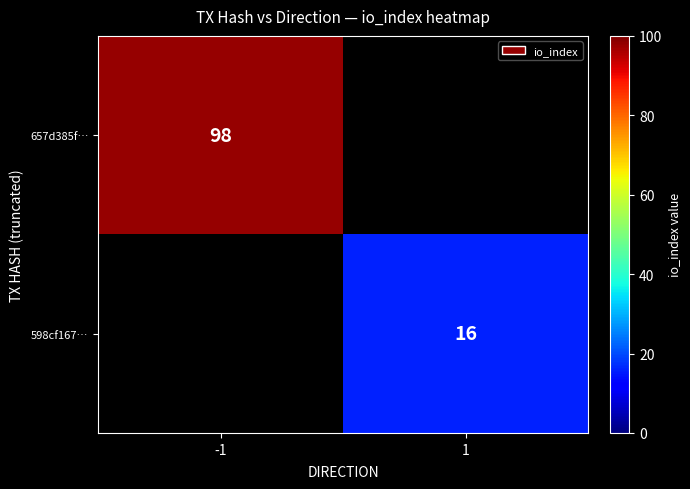

The 657d385f… series shows 40 at -1. True or false?

False